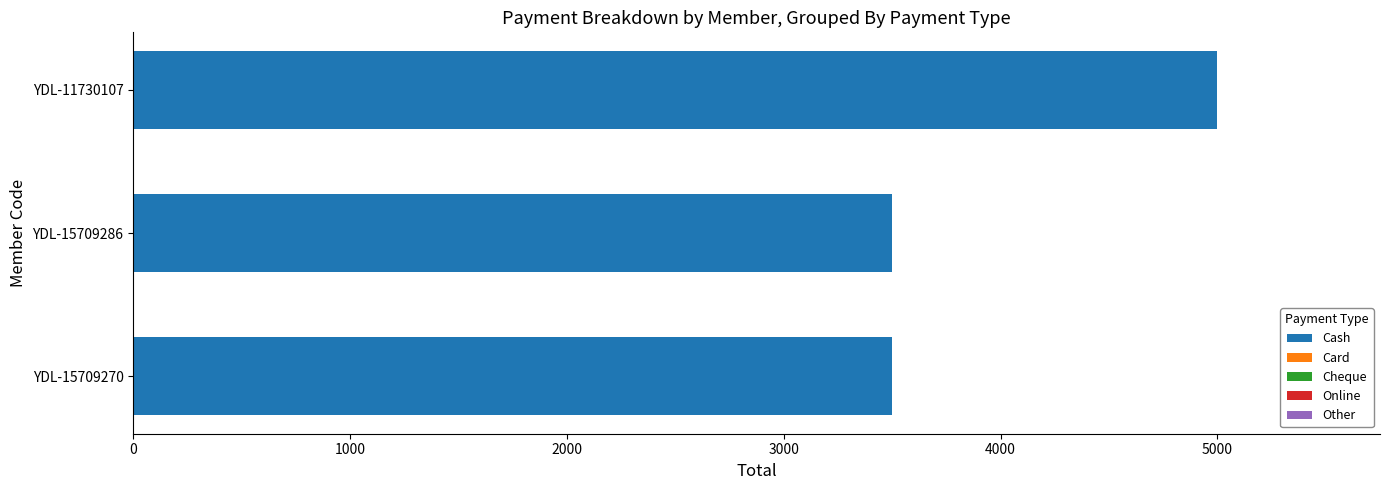

Approximately how many times larger is the value at YDL-15709270 compared to YDL-11730107?

0.7